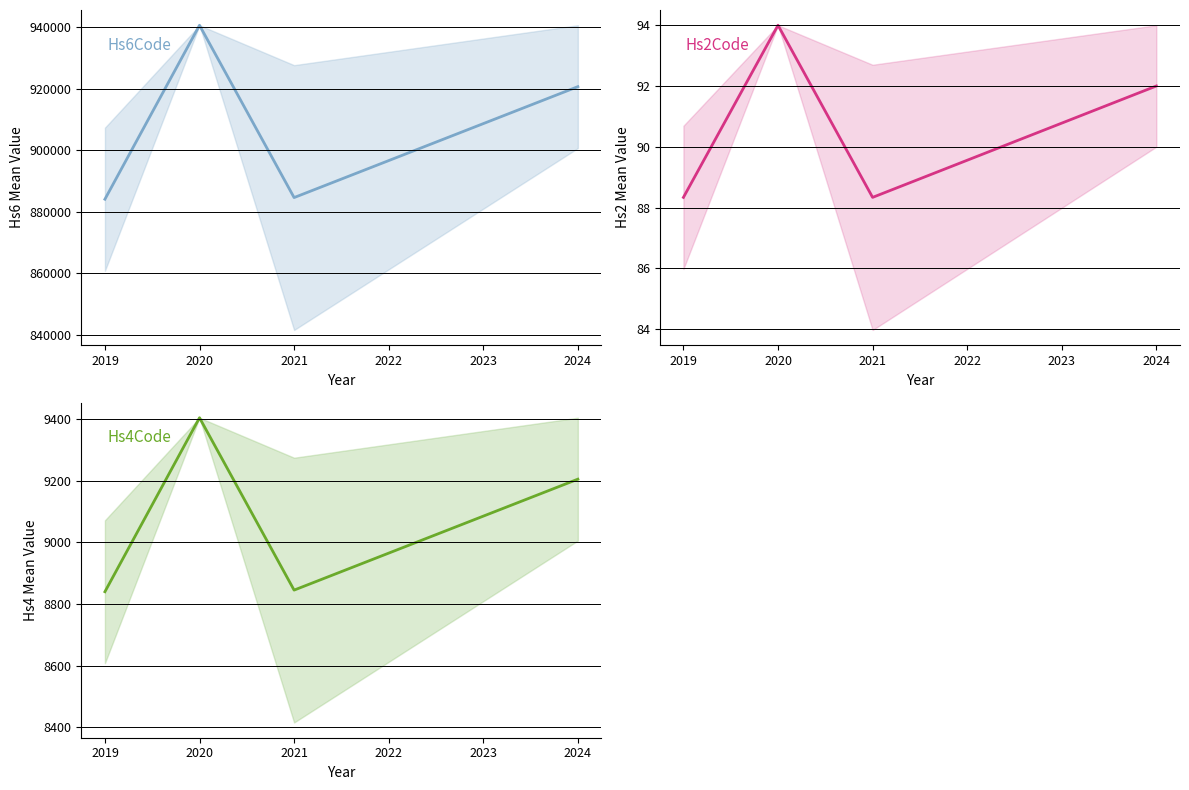

Reading left to right, what are all the values shown in this chart?

Hs6Code: 884069.7	940540.0	884602.5	920609.0
Hs2Code: 88.3	94.0	88.3	92.0
Hs4Code: 8840.0	9405.0	8845.2	9205.5